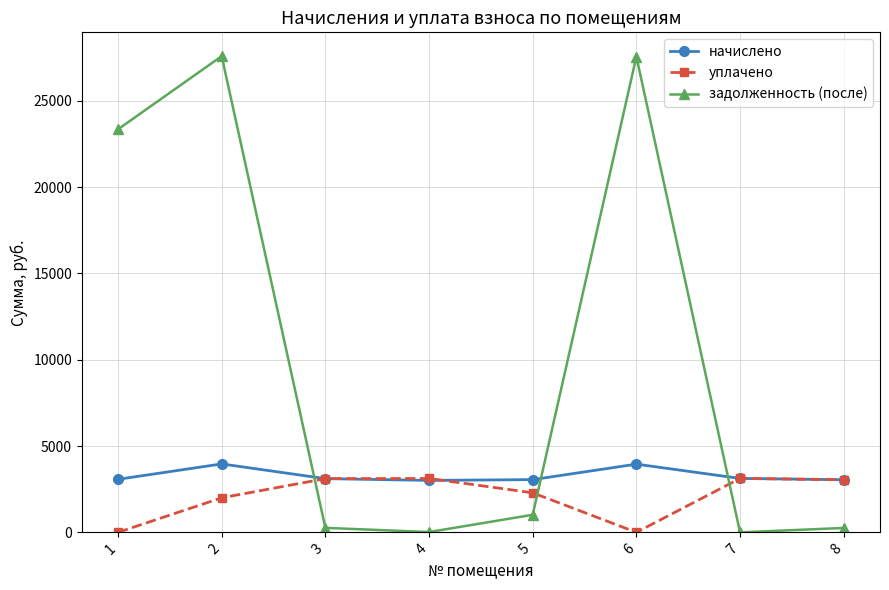

How many values in the задолженность (после) series are below 1017?

4